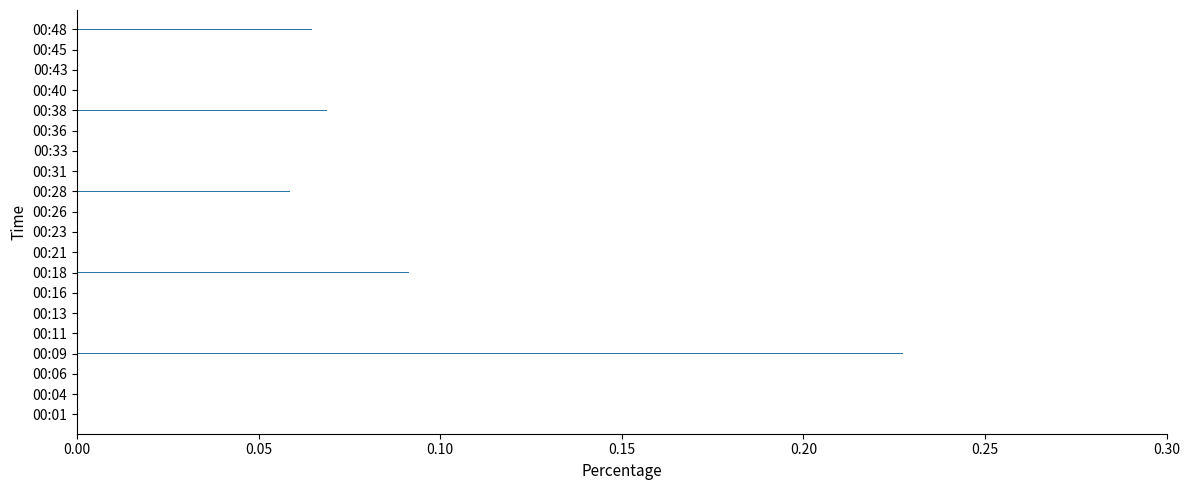

Which has a higher value, 00:01 or 00:11?

00:01